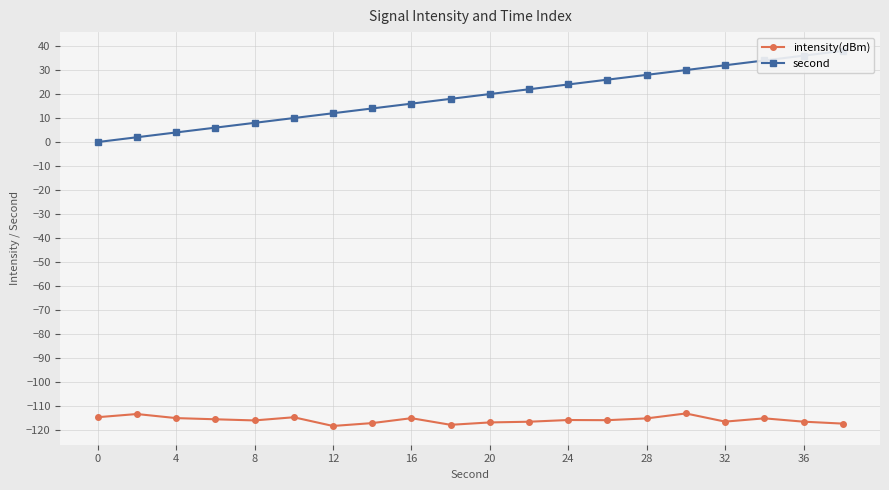

What is the lowest value of the intensity(dBm) series?

-118.3